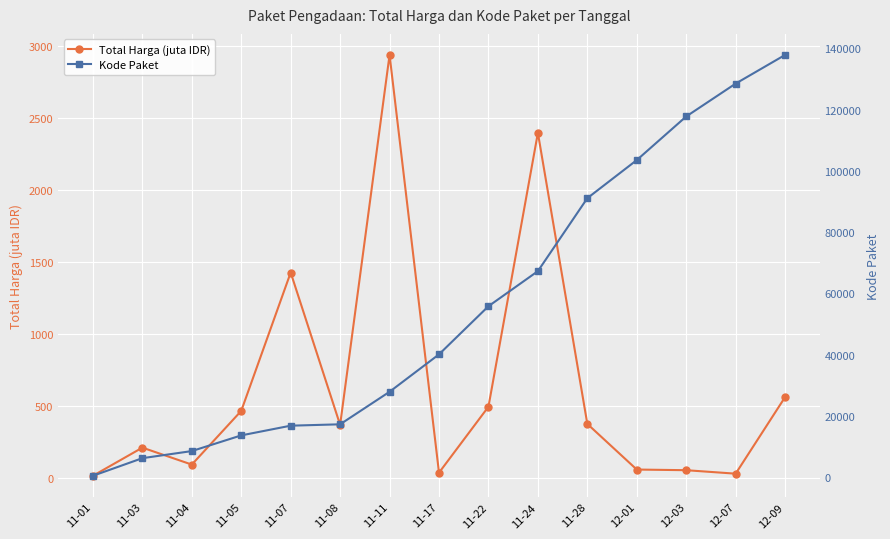

At which category does Total Harga (juta IDR) reach its first local peak?

11-03